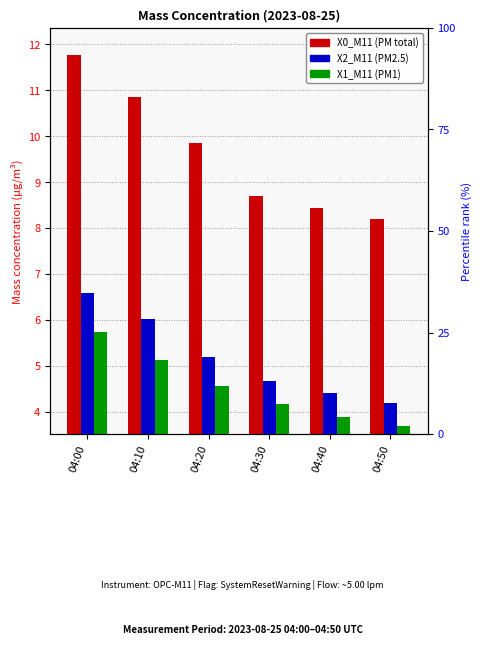

Reading left to right, what are all the values shown in this chart?

X0_M11 (PM total): 11.8	10.8	9.9	8.7	8.4	8.2
X2_M11 (PM2.5): 6.6	6.0	5.2	4.7	4.4	4.2
X1_M11 (PM1): 5.7	5.1	4.5	4.2	3.9	3.7